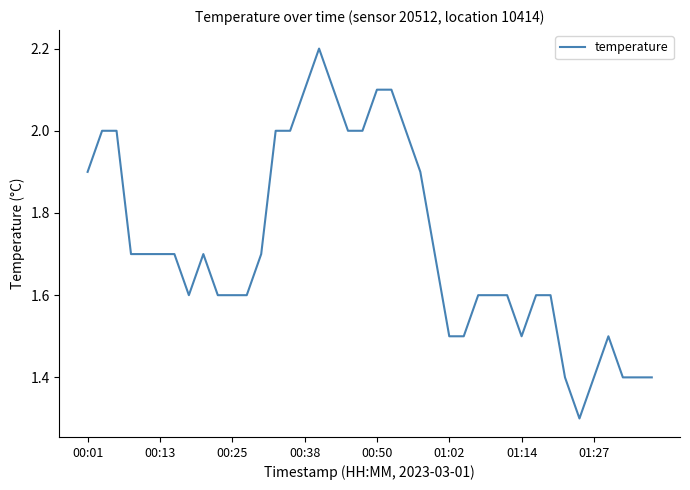

How many values are between 1 and 2?

35